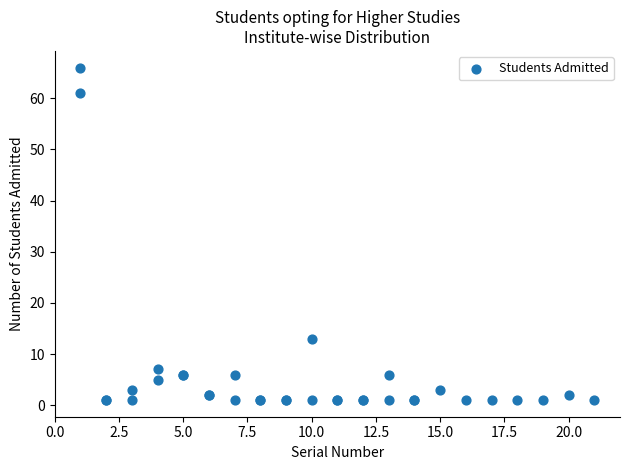

What Y value in the scatter plot is closest to 33?

13